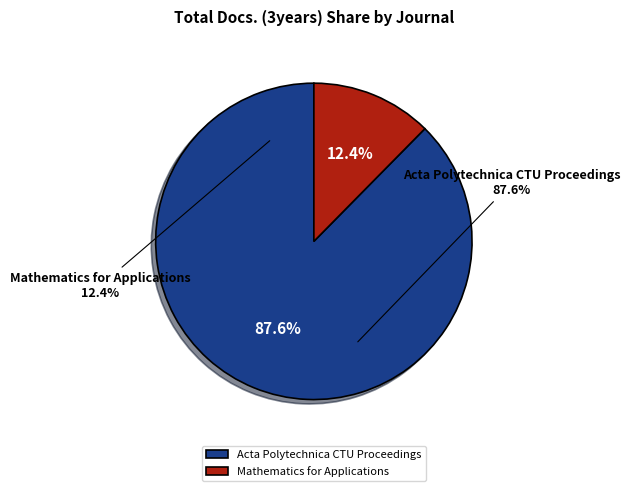

How many segments does this pie chart have?

2